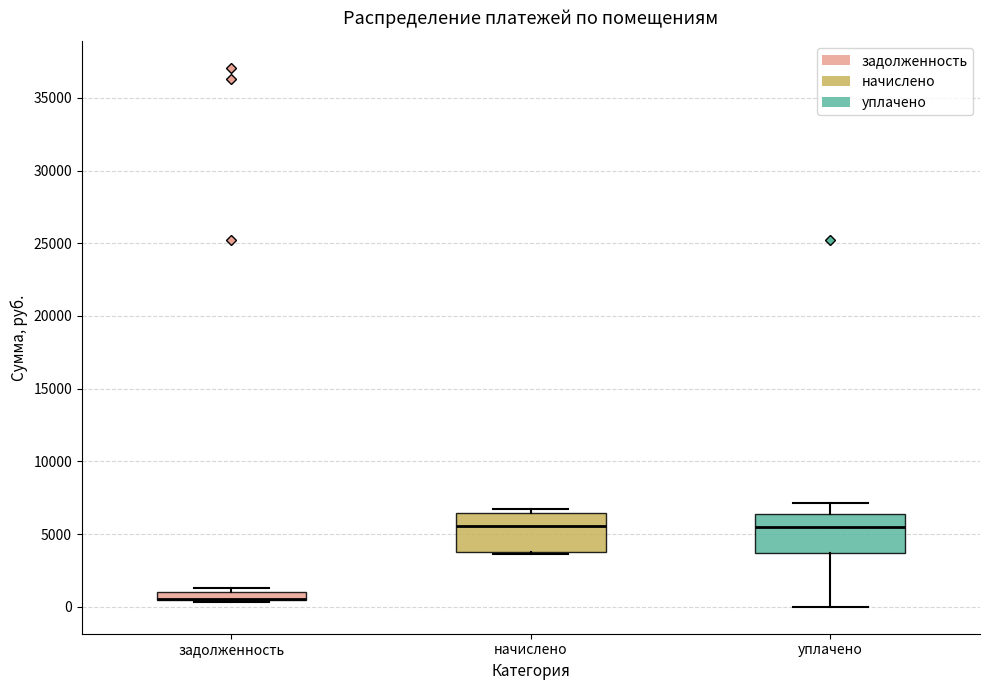

Where is the lower edge of the box for начислено on the y-axis? The values are not printed on the chart, so give them approximately, as read against the axis.

4000